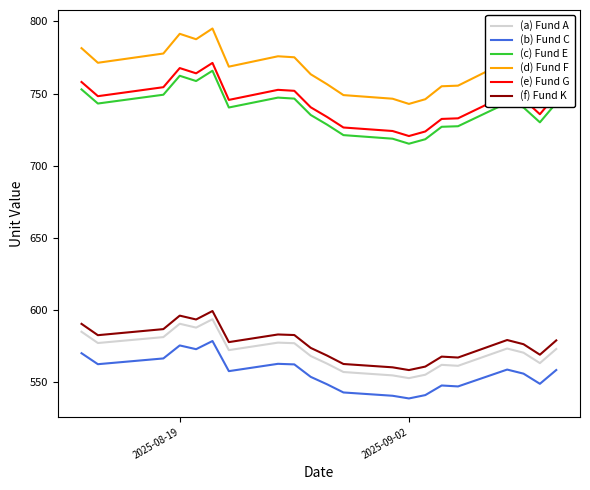

True or false: (b) Fund C and (a) Fund A cross at least once.

False